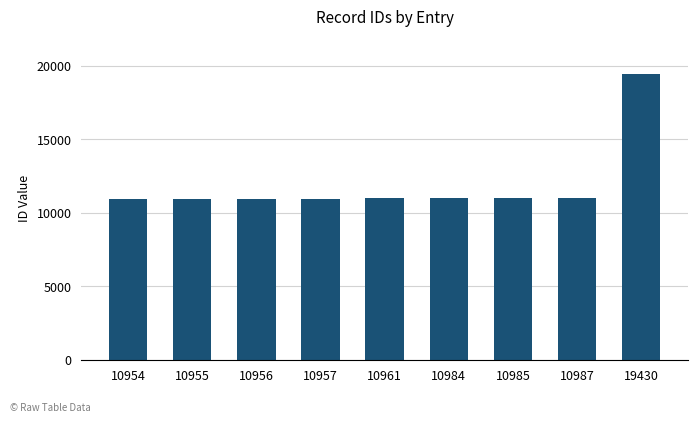

Count the number of data series in this chart.

1